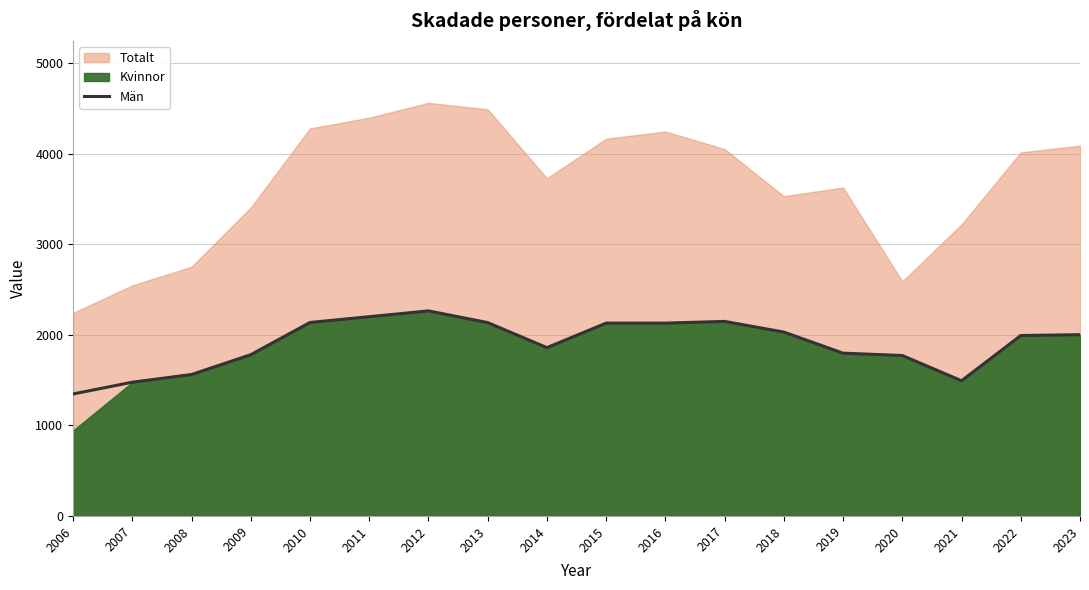

Is it true that Män equals 3674 at 2011?

False